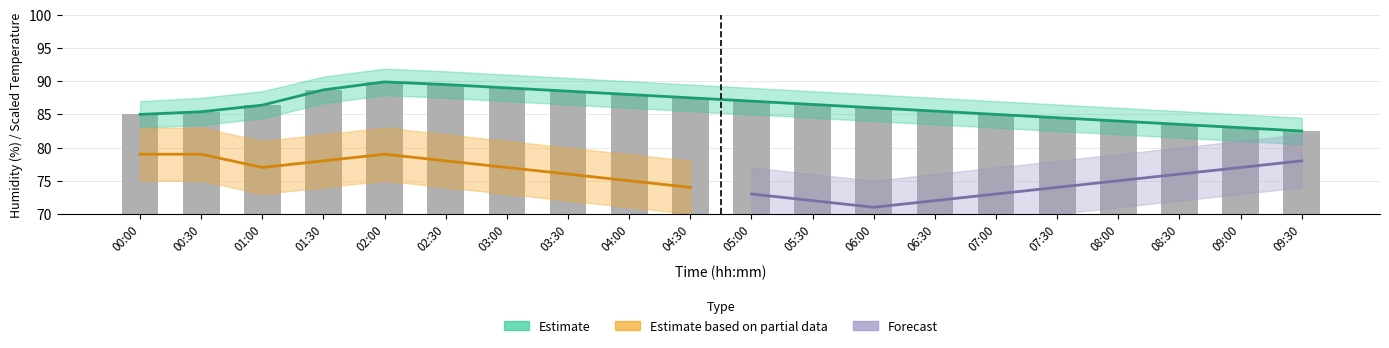

What is the sum of all humidity values?

1725.4